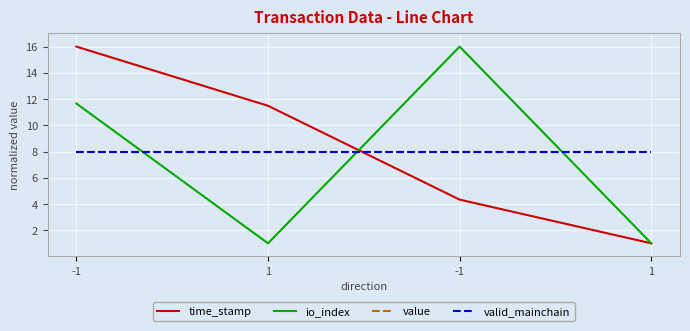

The value of valid_mainchain at 1 is 12.8. True or false?

False